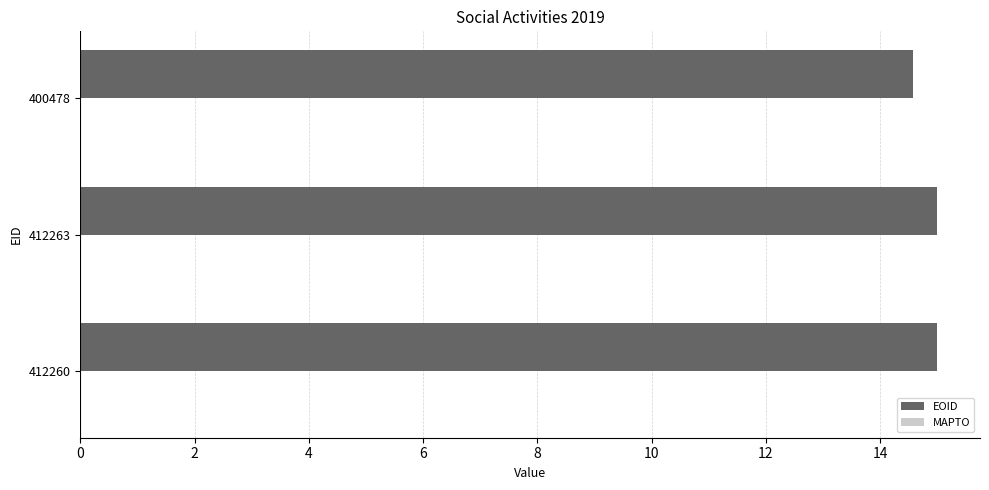

How many series are shown in this chart?

2